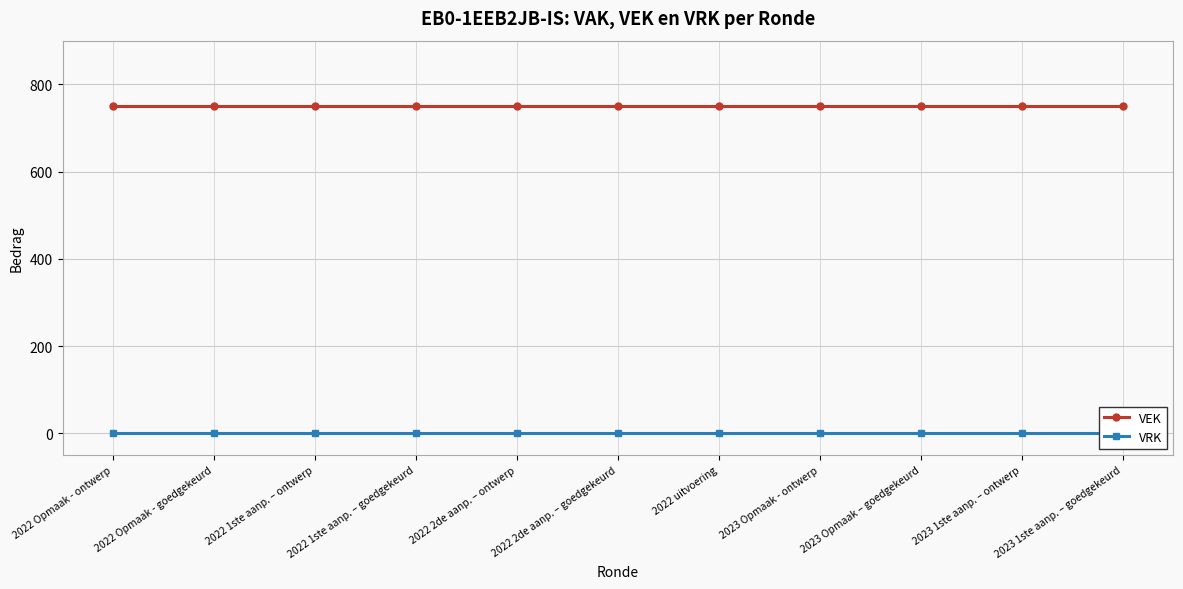

At 2023 1ste aanp. – goedgekeurd, list the series in order from smallest to largest.

VRK, VEK